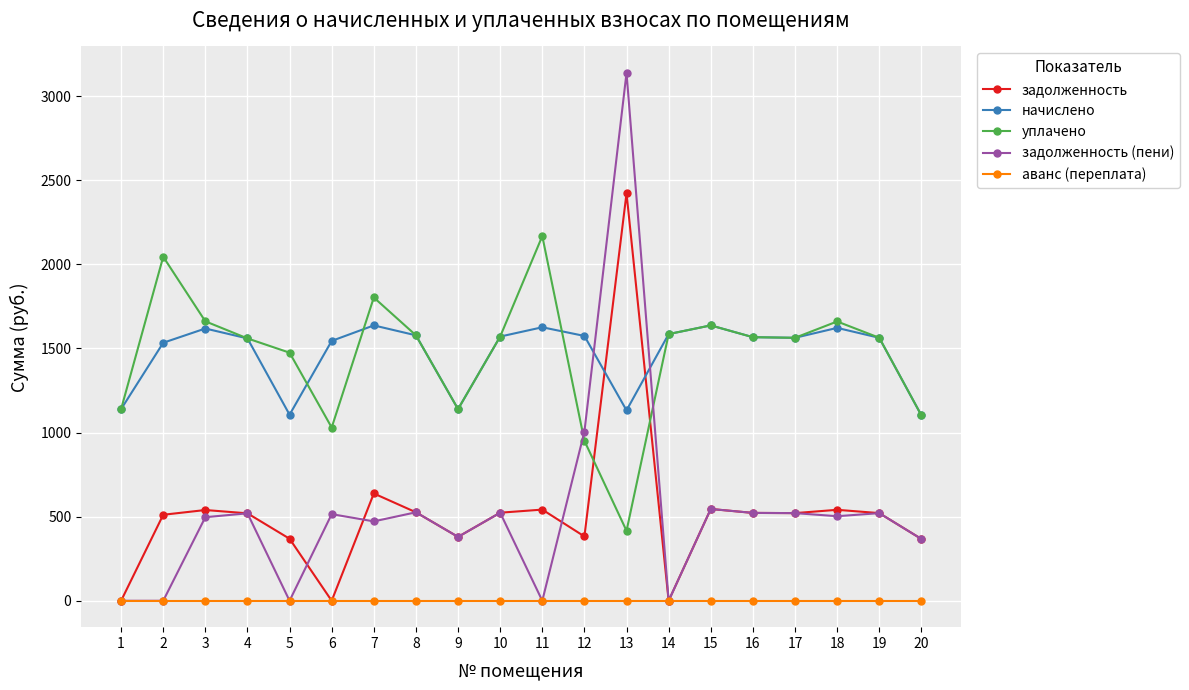

What is the value of the начислено point at the 14th from the left?

1585.4